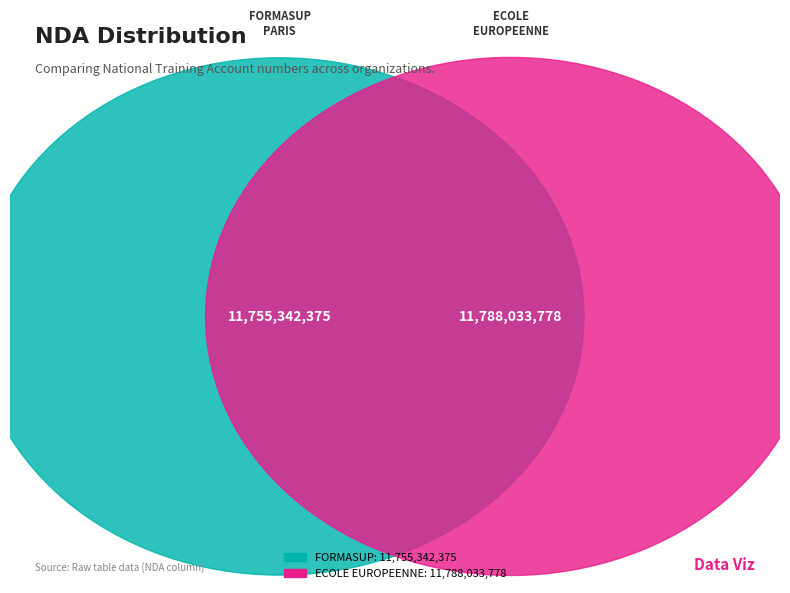

Combined, what portion of the pie is FORMASUP PARIS ILE-DE-FRANCE and ECOLE EUROPEENNE D INTELLIGENCE ECONOMIQUE?

100.0%